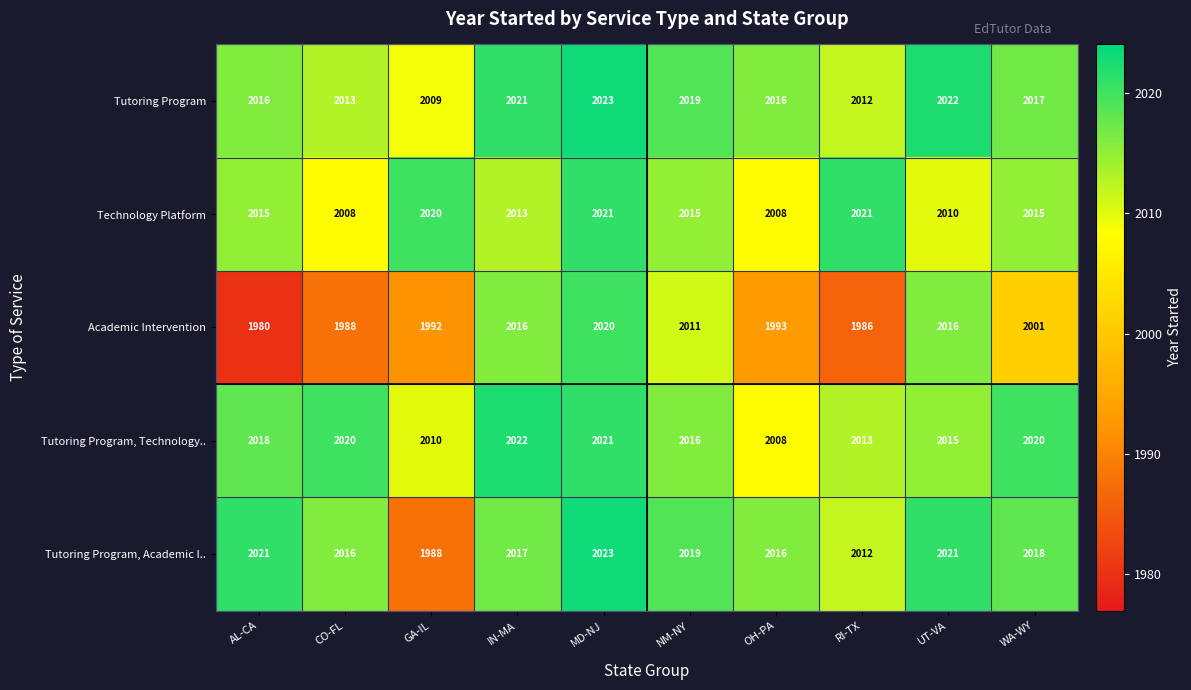

How many series are shown in this chart?

5